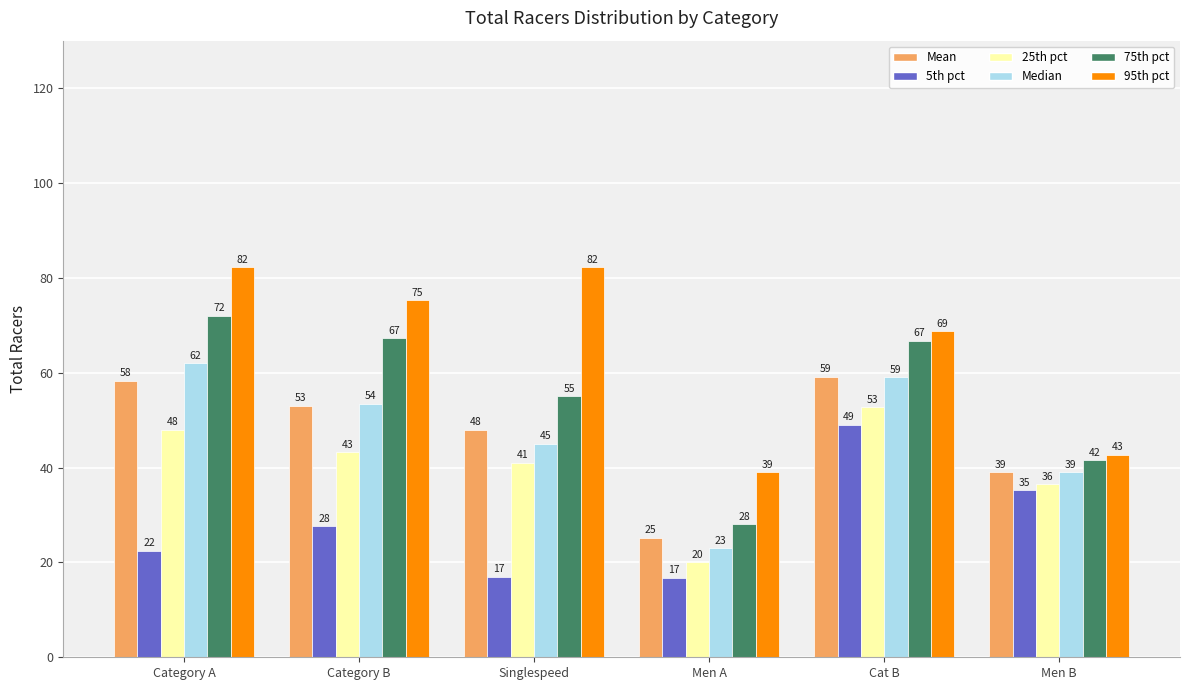

Is the value of 25th pct at Men B greater than the value of 95th pct at Cat B?

No